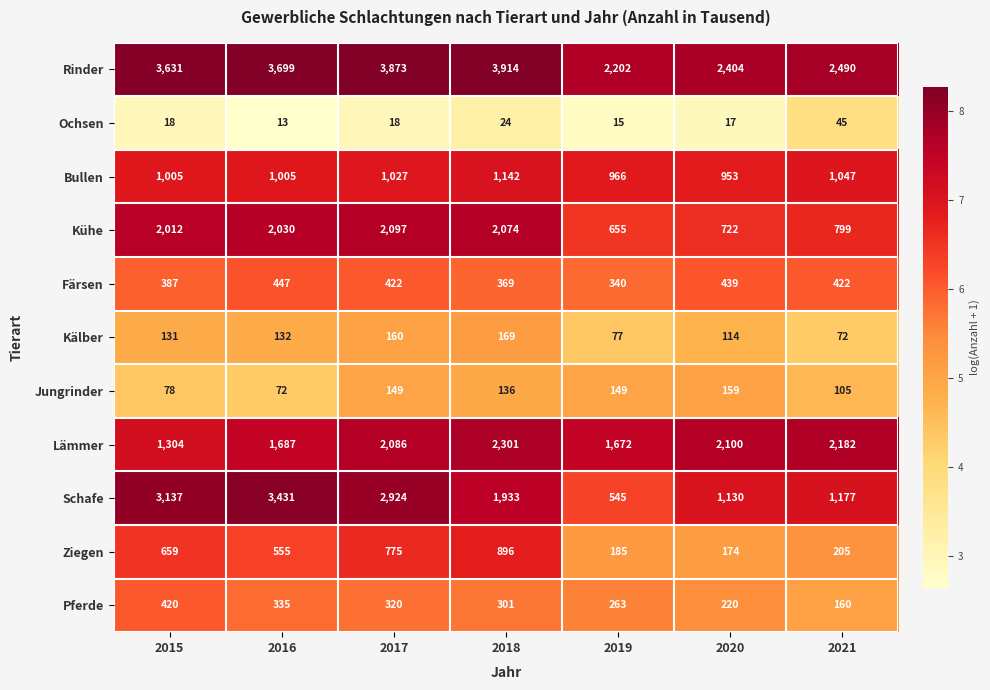

List the series in order of their peak value, highest first.

Rinder, Schafe, Lämmer, Kühe, Bullen, Ziegen, Färsen, Pferde, Kälber, Jungrinder, Ochsen